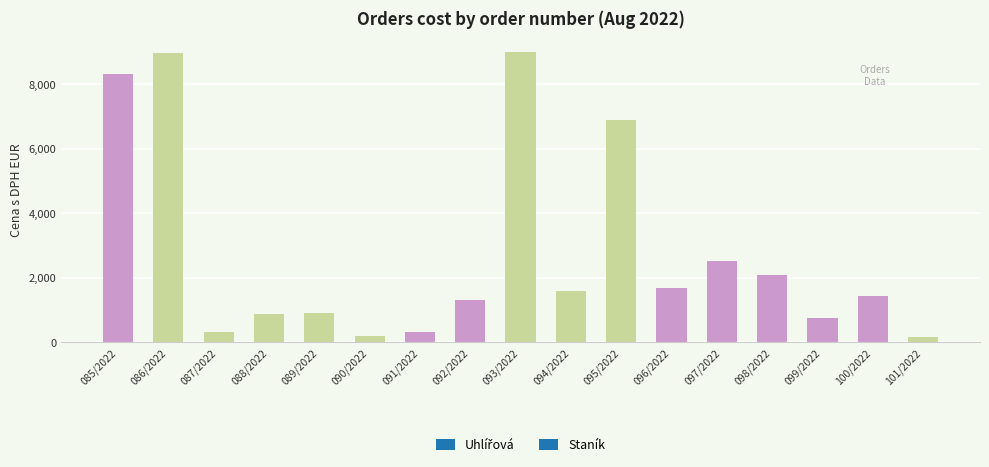

What position from the left is 098/2022?

14